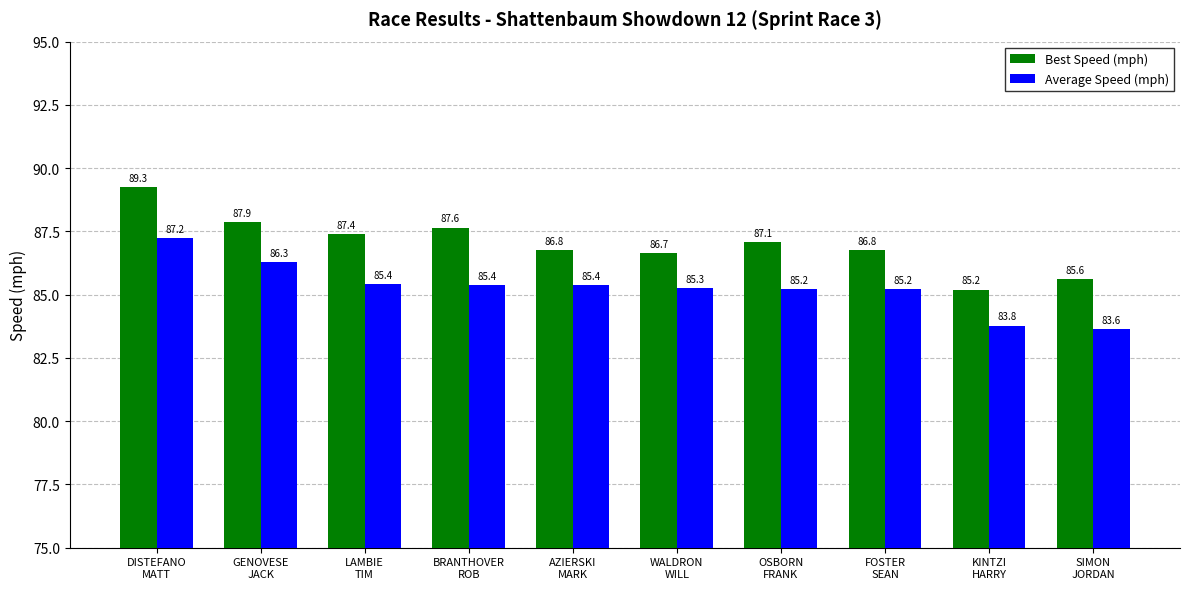

At OSBORN
FRANK, list the series in order from largest to smallest.

Best Speed (mph), Average Speed (mph)